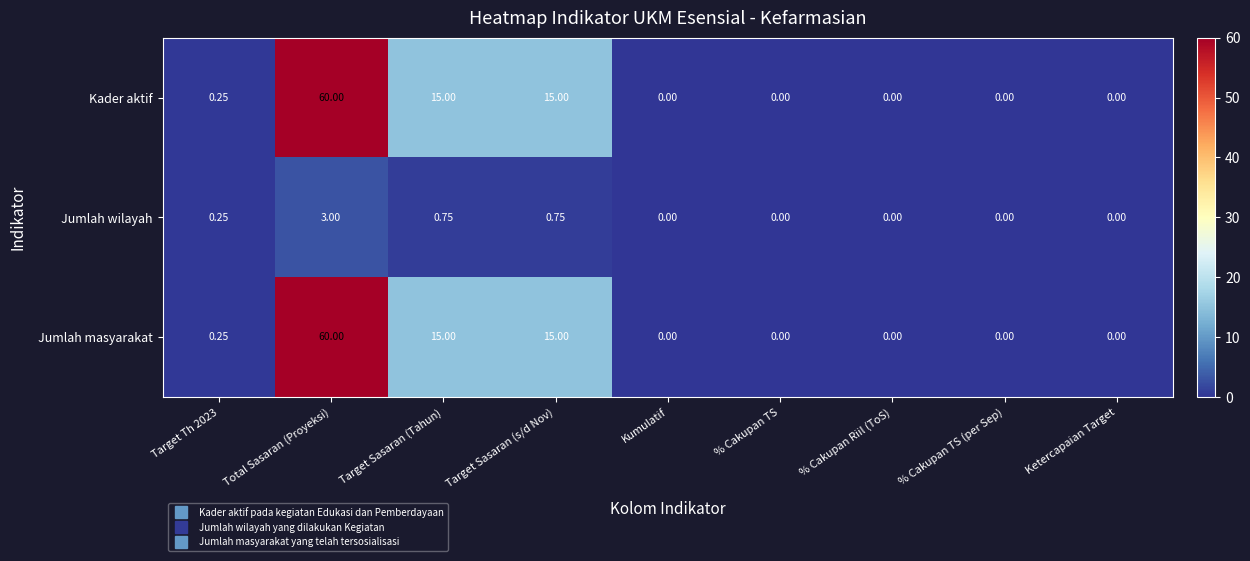

Is the value of Kader aktif at Target Sasaran (Tahun) greater than the value of Jumlah masyarakat at % Cakupan Riil (ToS)?

Yes